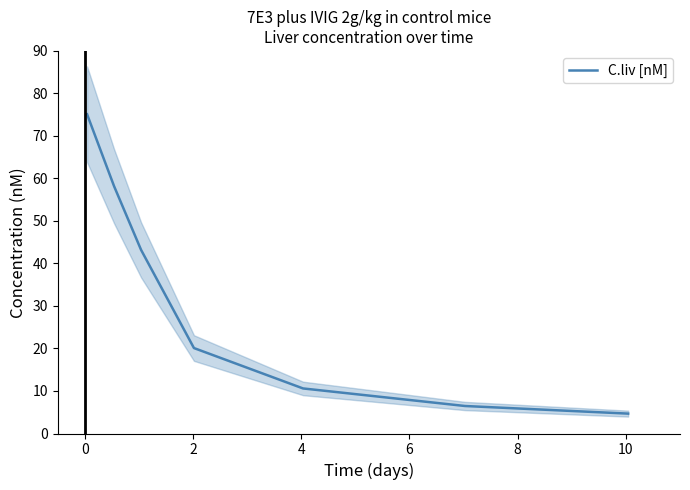

What is the label of the 4th point from the right?

4